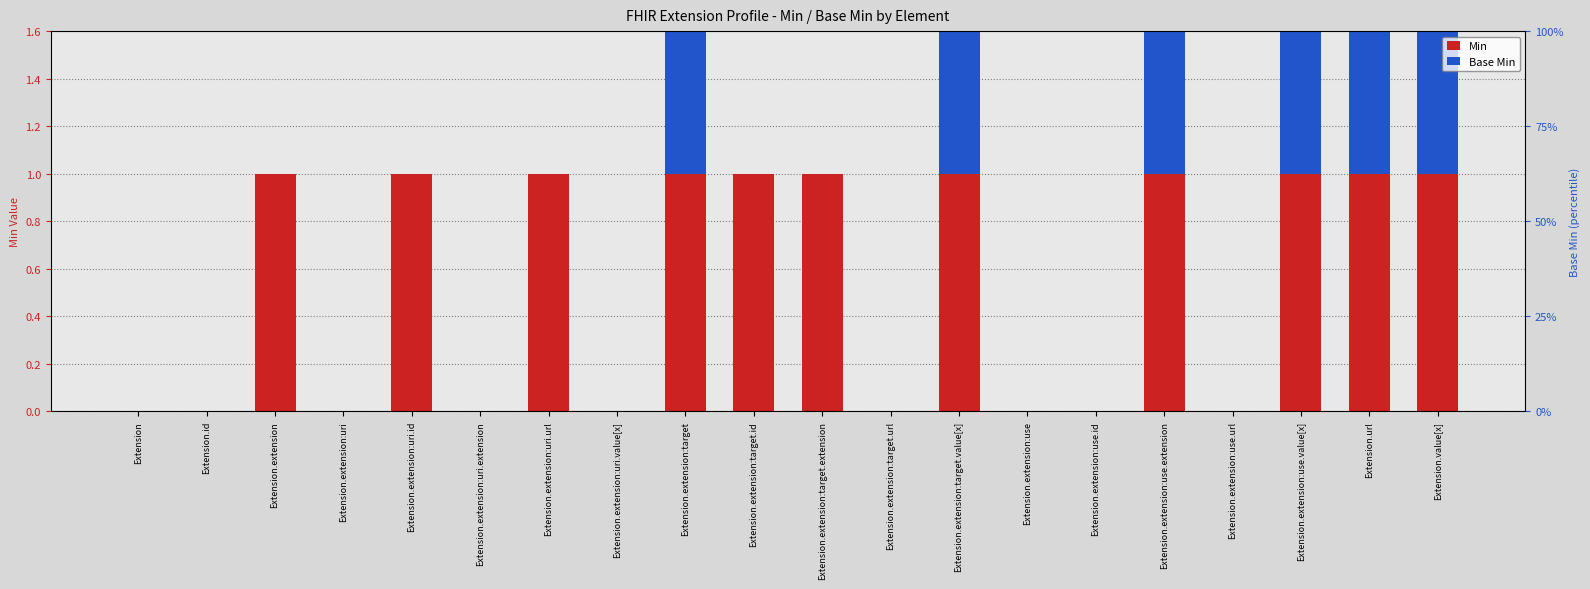

What is the difference between the highest and lowest values at Extension.extension:target.id?

1